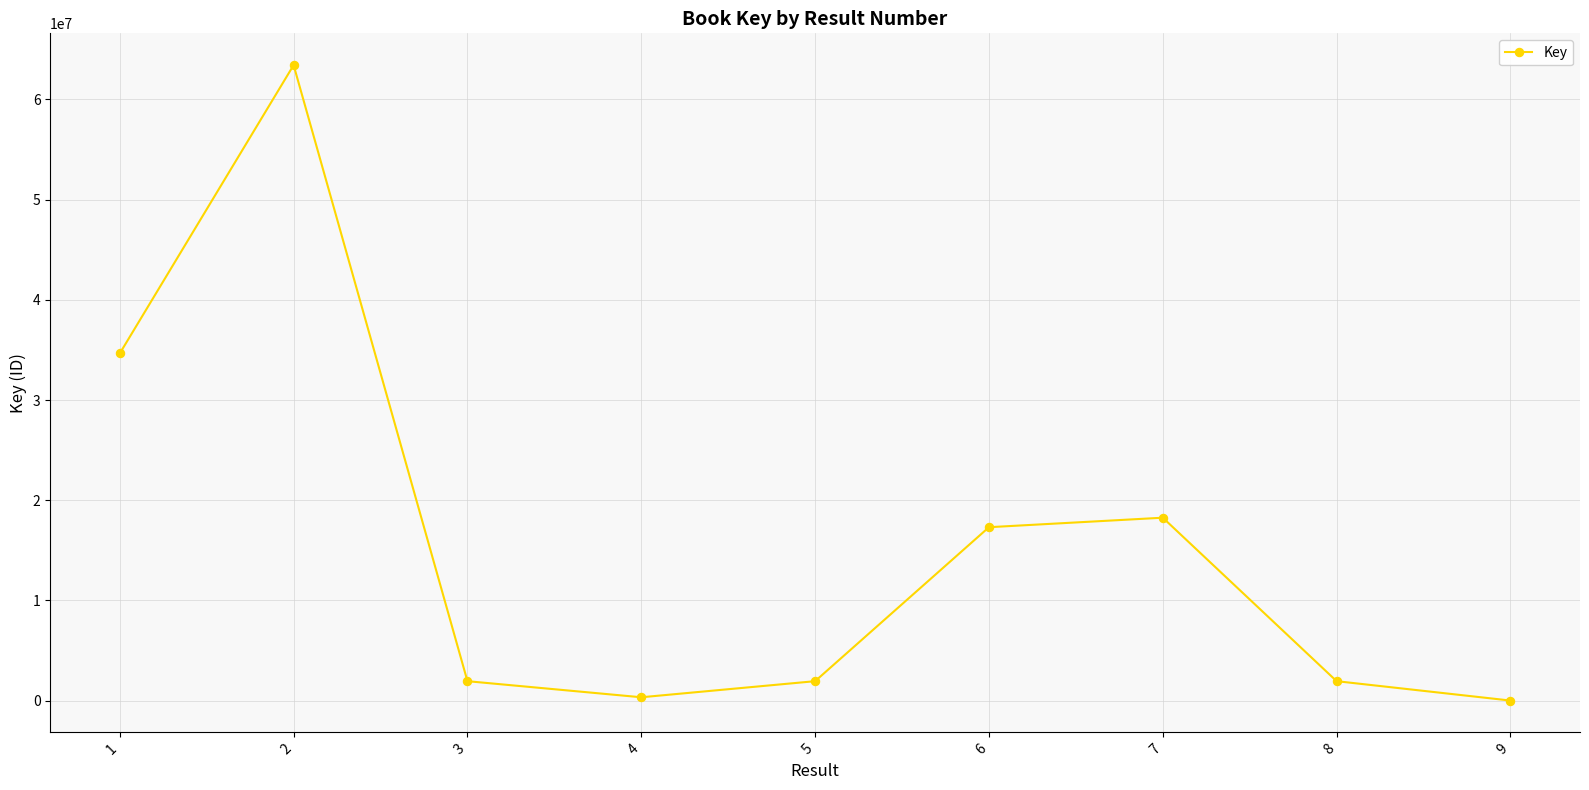

What is the change in value from 1 to 5?

-32711310